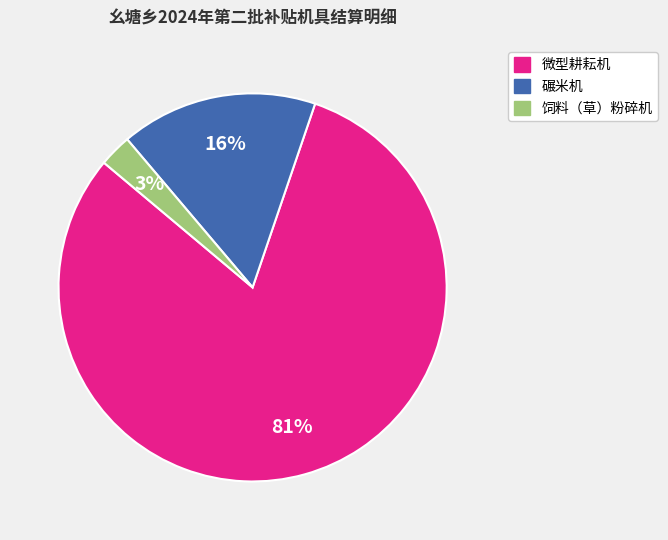

Rank the categories by value from lowest to highest.

饲料（草）粉碎机, 碾米机, 微型耕耘机